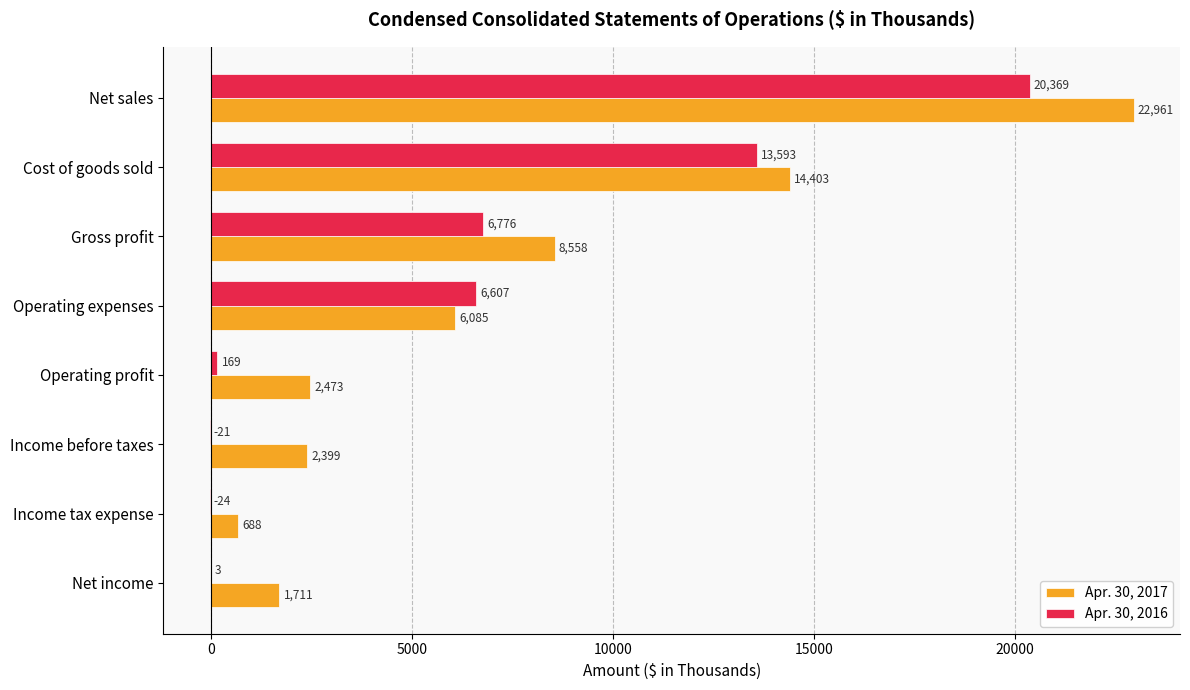

Is the value of Apr. 30, 2016 at Net sales greater than the value of Apr. 30, 2017 at Net income?

Yes